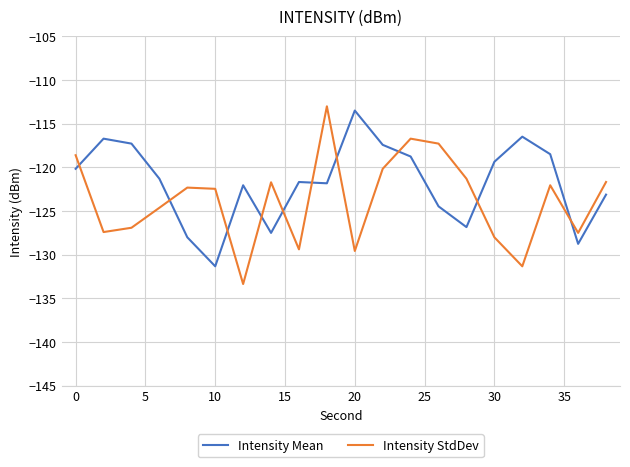

List the series in order of their overall mean, highest first.

Intensity Mean, Intensity StdDev